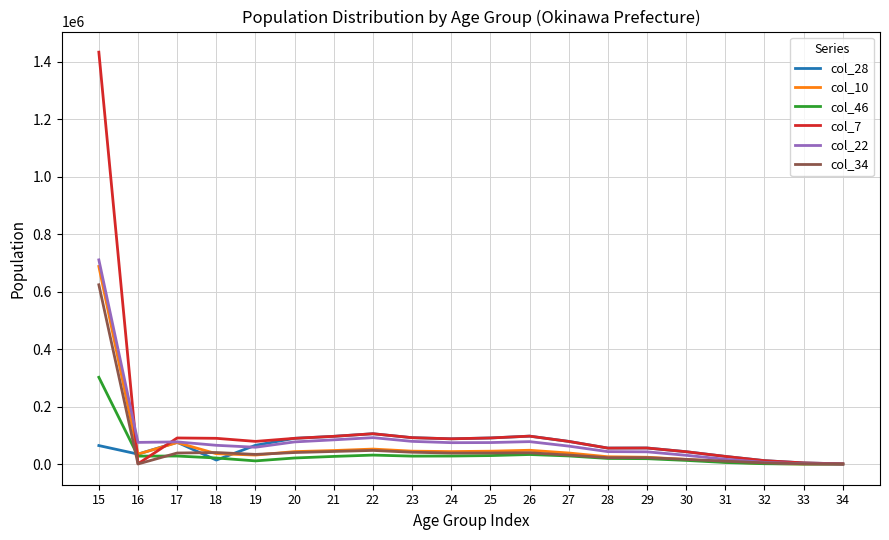

What is the approximate value of col_10 at 19, to the nearest 50?

31650